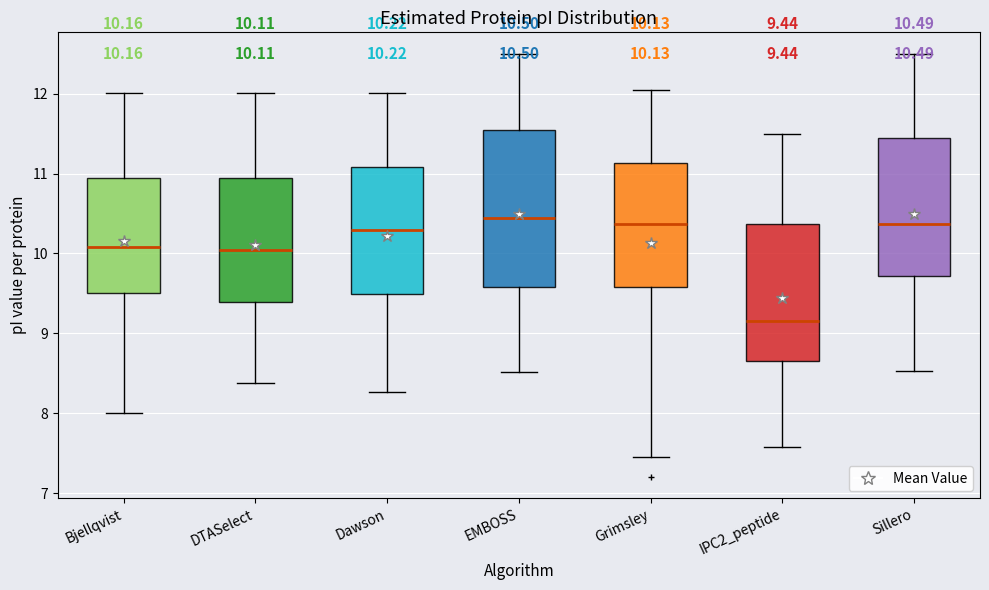

Which box is the tallest, from its lower edge to its upper edge?

EMBOSS